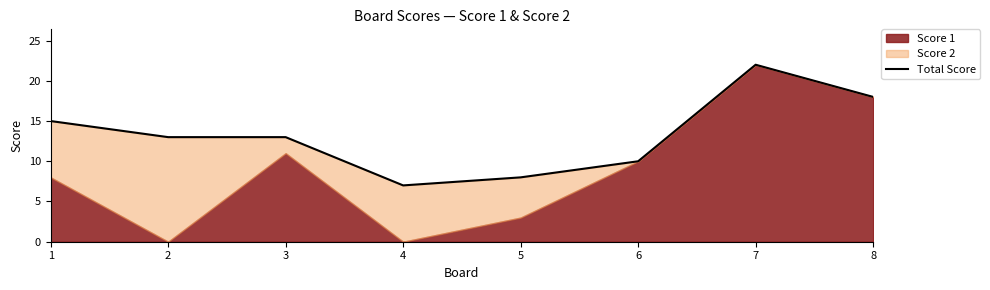

What is the sum of all values?

106